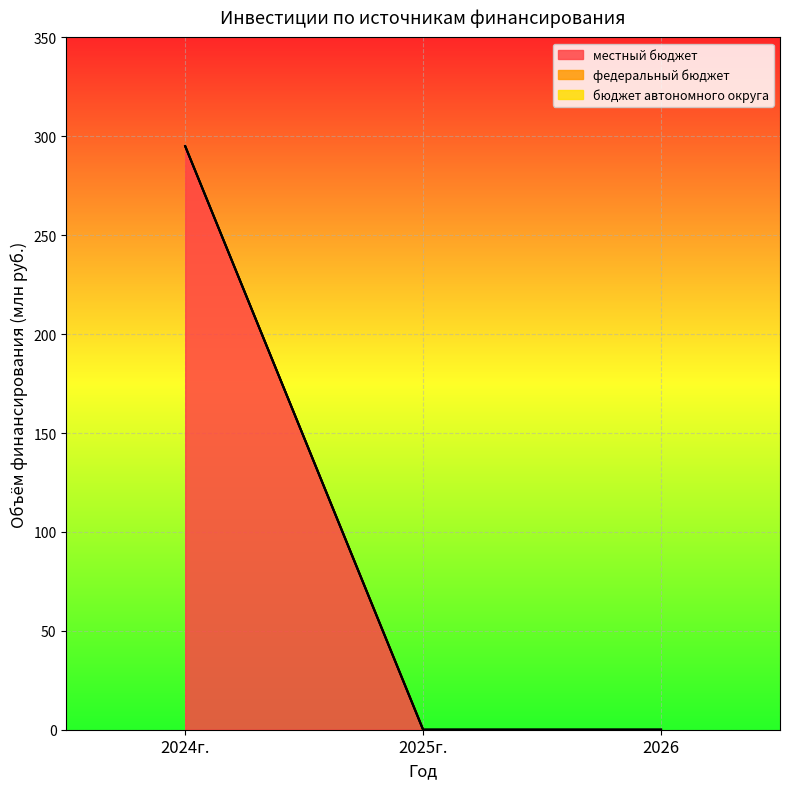

Rank the series by their maximum value, from lowest to highest.

федеральный бюджет, бюджет автономного округа, местный бюджет